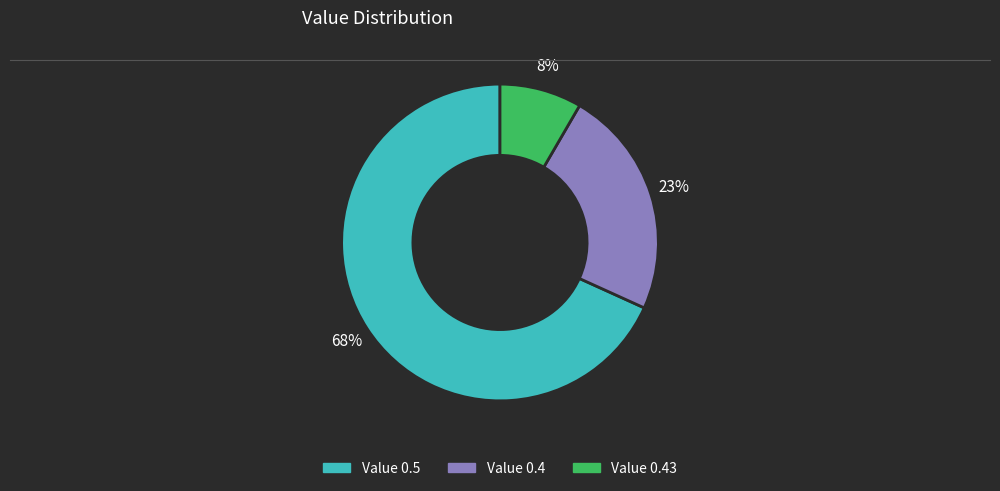

To the nearest percent, what is the average slice percentage?

33%